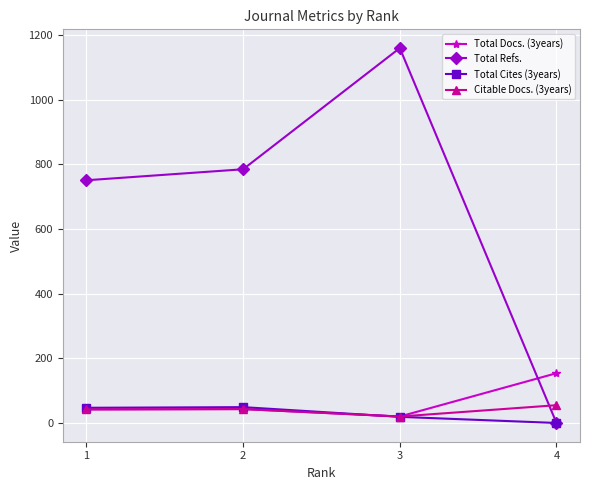

Where is the first local maximum for Total Refs.?

3